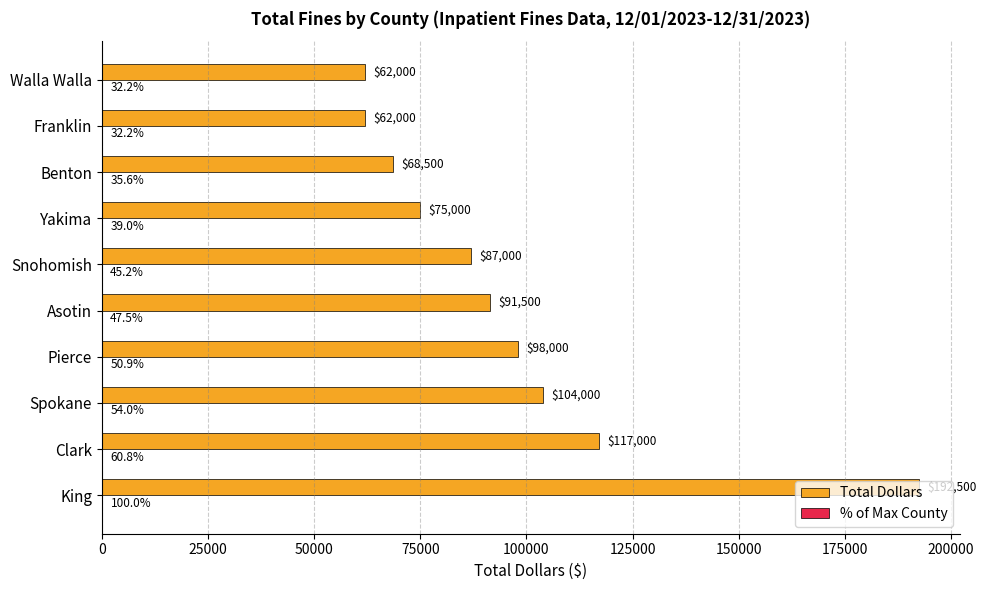

The Total Dollars series shows 62000.0 at Franklin. True or false?

True